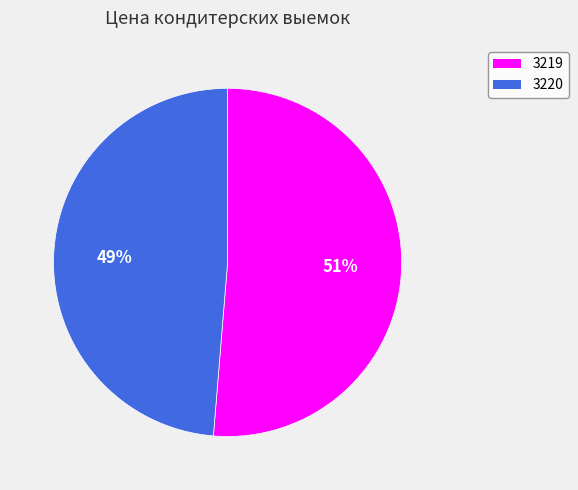

Does 3220 account for over 50% of the chart?

No